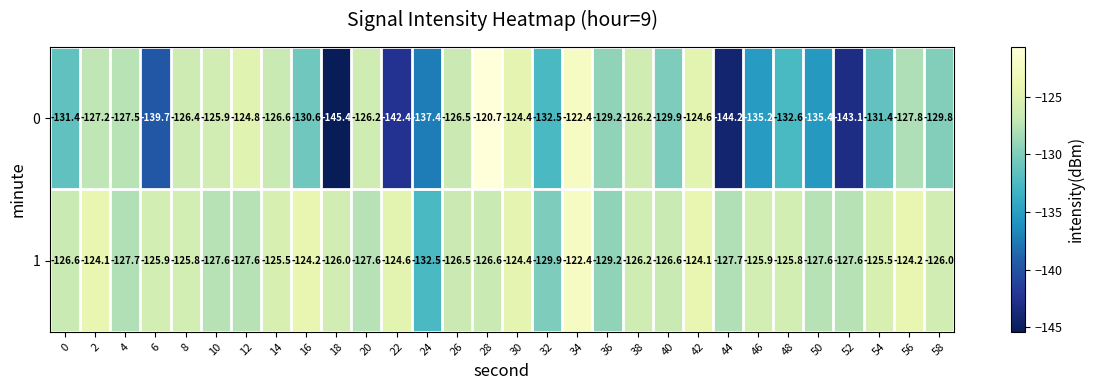

What is the approximate value of 0 at 20?

-126.2